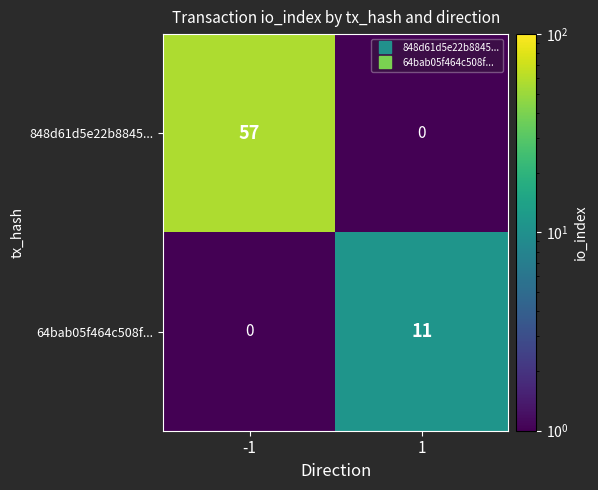

List the series in order of their peak value, highest first.

848d61d5e22b8845..., 64bab05f464c508f...